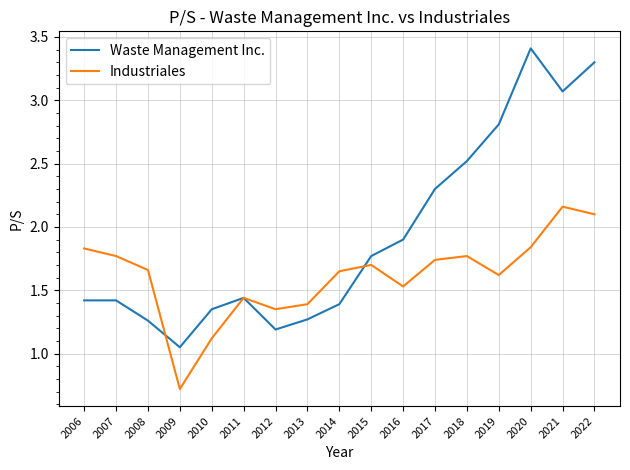

List the series in order of their peak value, lowest first.

Industriales, Waste Management Inc.